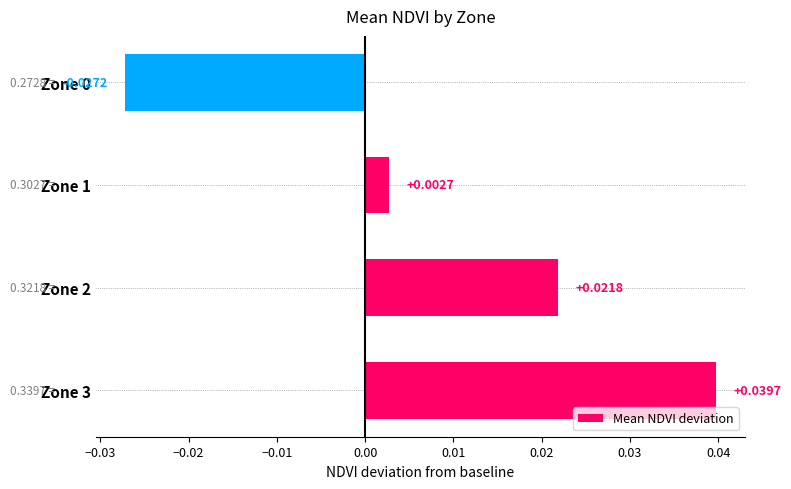

How many negative values are there?

1